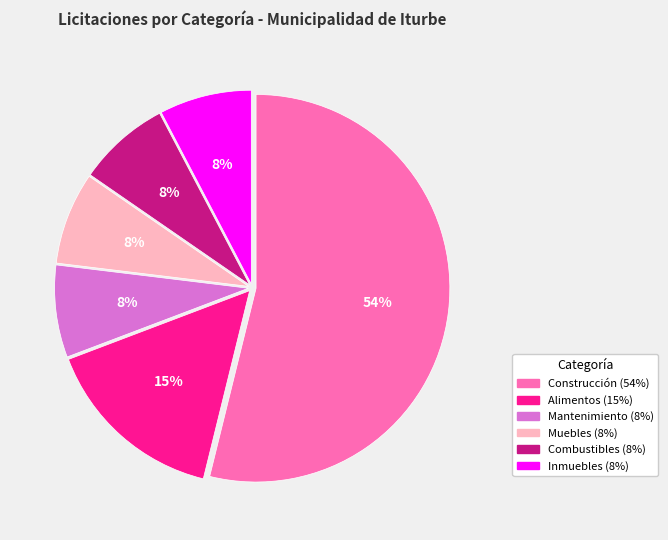

To the nearest percent, what is the average slice percentage?

17%